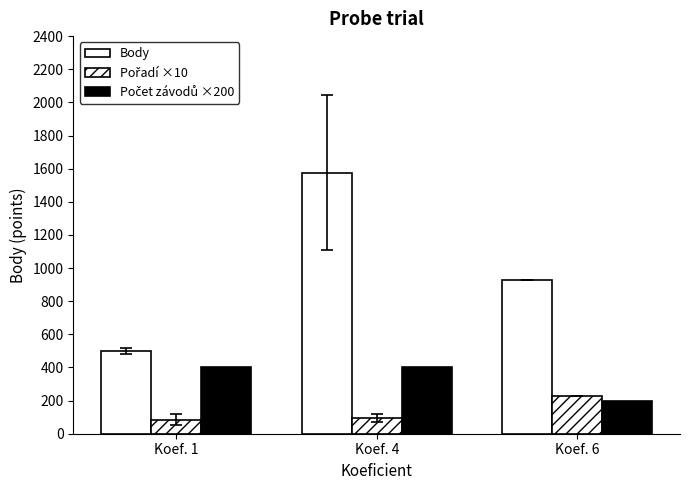

What is the total value across all series at Koef. 4?

2071.5